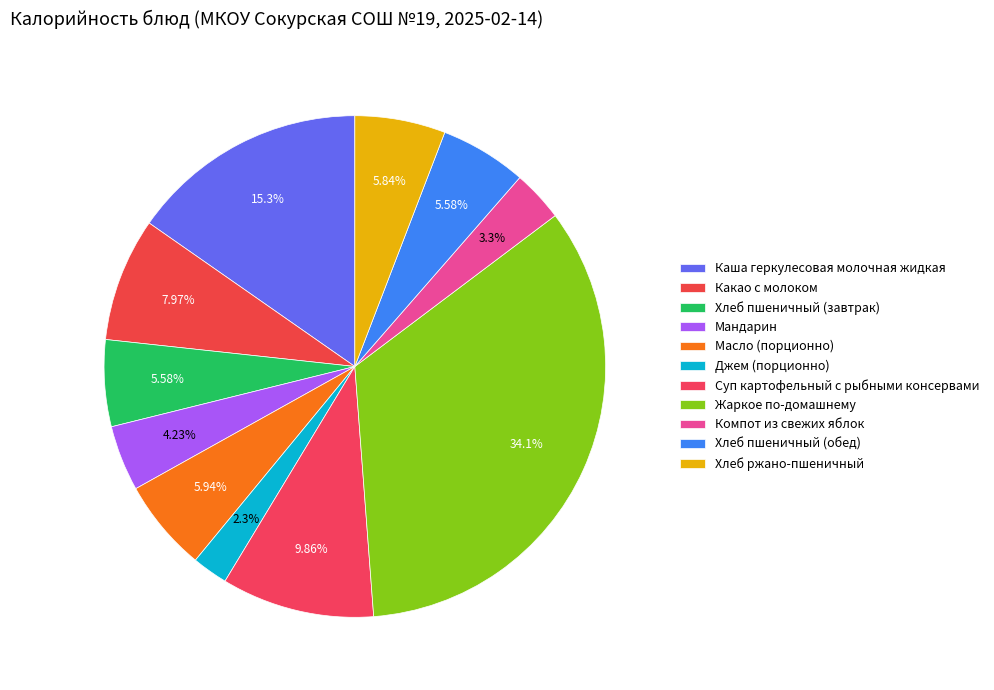

How many segments does this pie chart have?

11